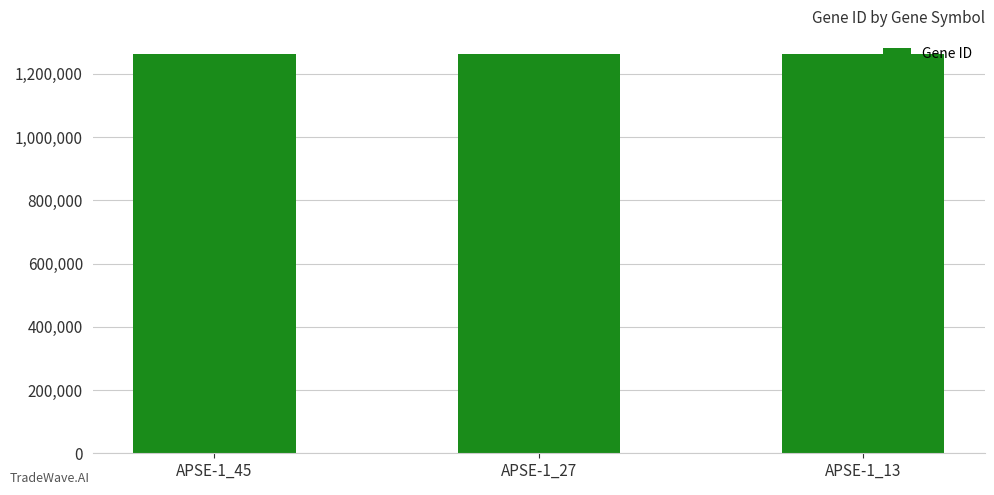

Approximately how many times larger is the value at APSE-1_27 compared to APSE-1_45?

1.0